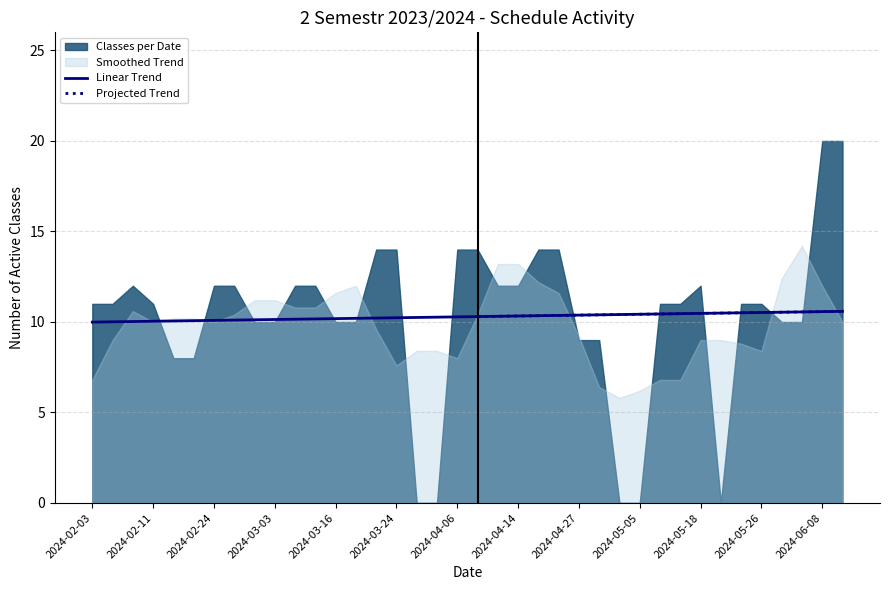

Reading left to right, transcribe all the data shown in this chart.

2024-02-03=11	2024-02-04=11	2024-02-10=12	2024-02-11=11	2024-02-17=8	2024-02-18=8	2024-02-24=12	2024-02-25=12	2024-03-02=10	2024-03-03=10	2024-03-09=12	2024-03-10=12	2024-03-16=10	2024-03-17=10	2024-03-23=14	2024-03-24=14	2024-03-30=0	2024-03-31=0	2024-04-06=14	2024-04-07=14	2024-04-13=12	2024-04-14=12	2024-04-20=14	2024-04-21=14	2024-04-27=9	2024-04-28=9	2024-05-04=0	2024-05-05=0	2024-05-11=11	2024-05-12=11	2024-05-18=12	2024-05-19=0	2024-05-25=11	2024-05-26=11	2024-06-01=10	2024-06-02=10	2024-06-08=20	2024-06-09=20